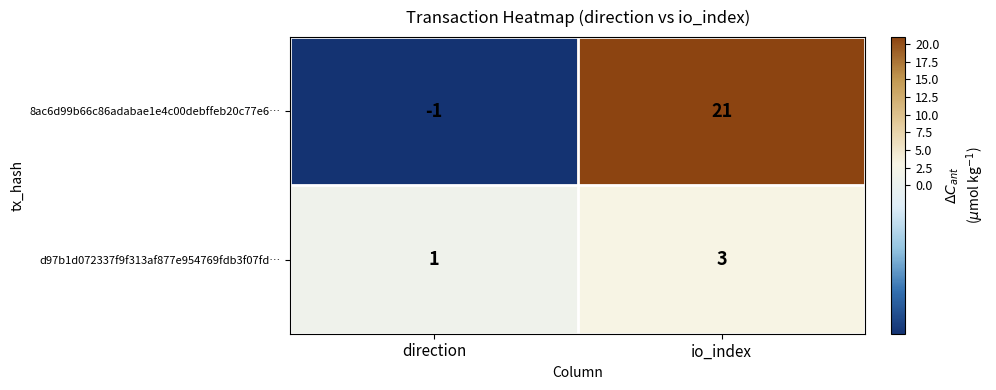

Which category has the lowest value in the 8ac6d99b66c86adabae1e4c00debffeb20c77e6… series?

direction